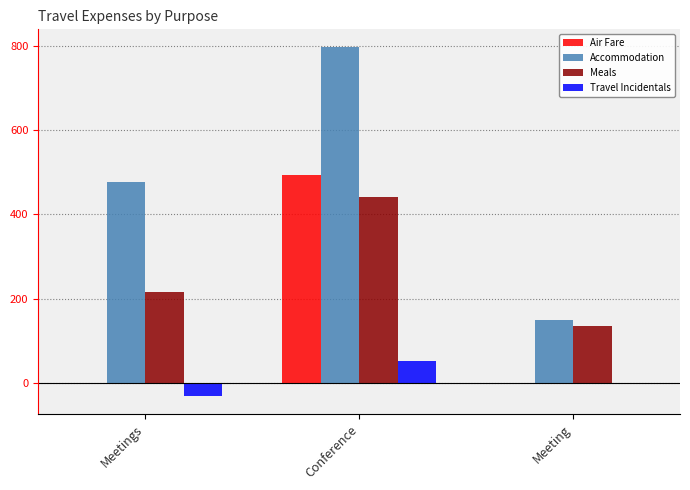

Which series has the largest range (max minus min)?

Accommodation